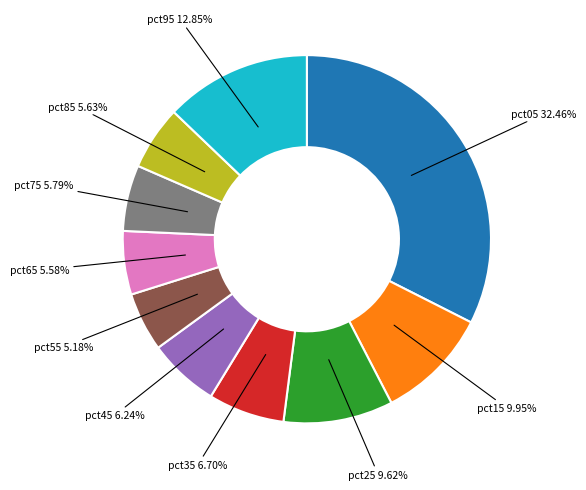

Is there a majority slice in this chart?

No